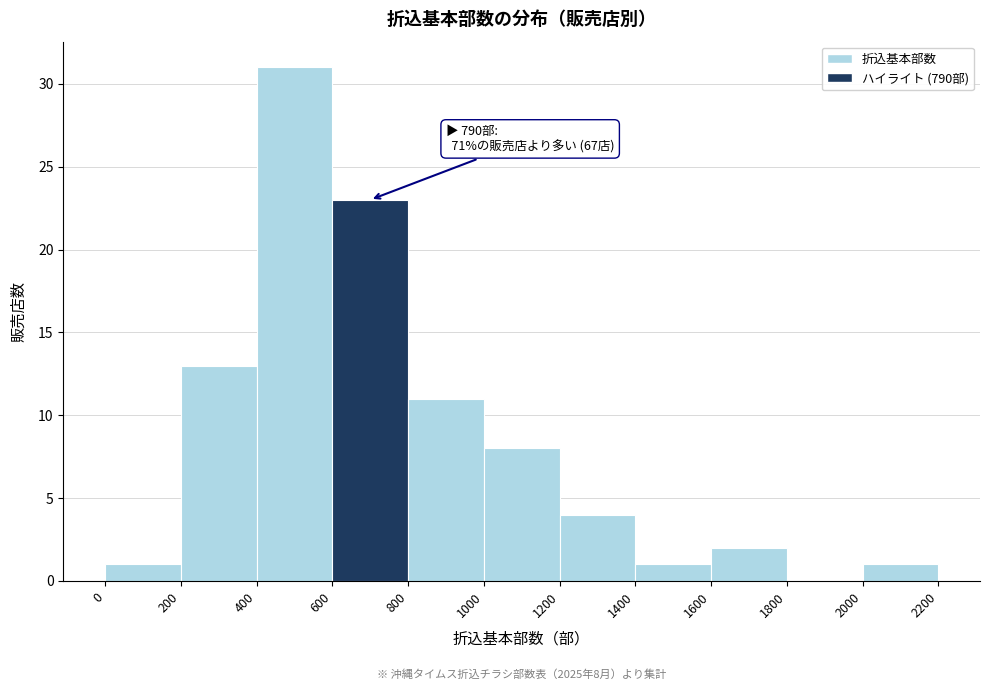

Which range on the x-axis has the tallest bar?

400 to 600